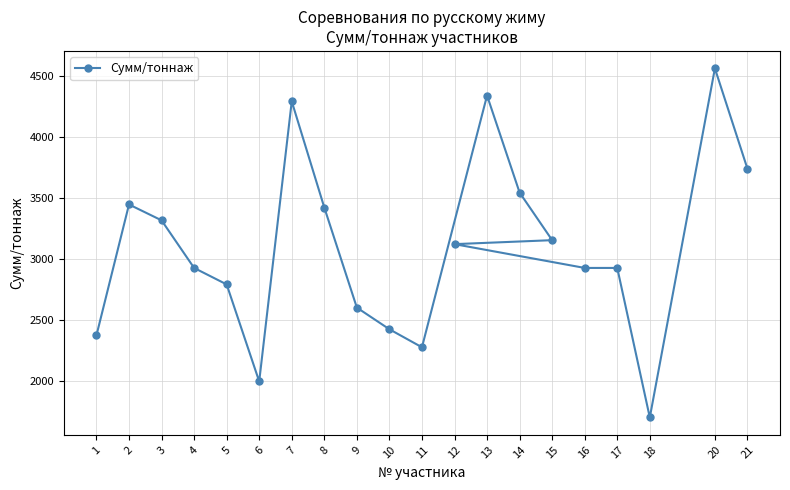

What is the label of the 12th point from the right?

9